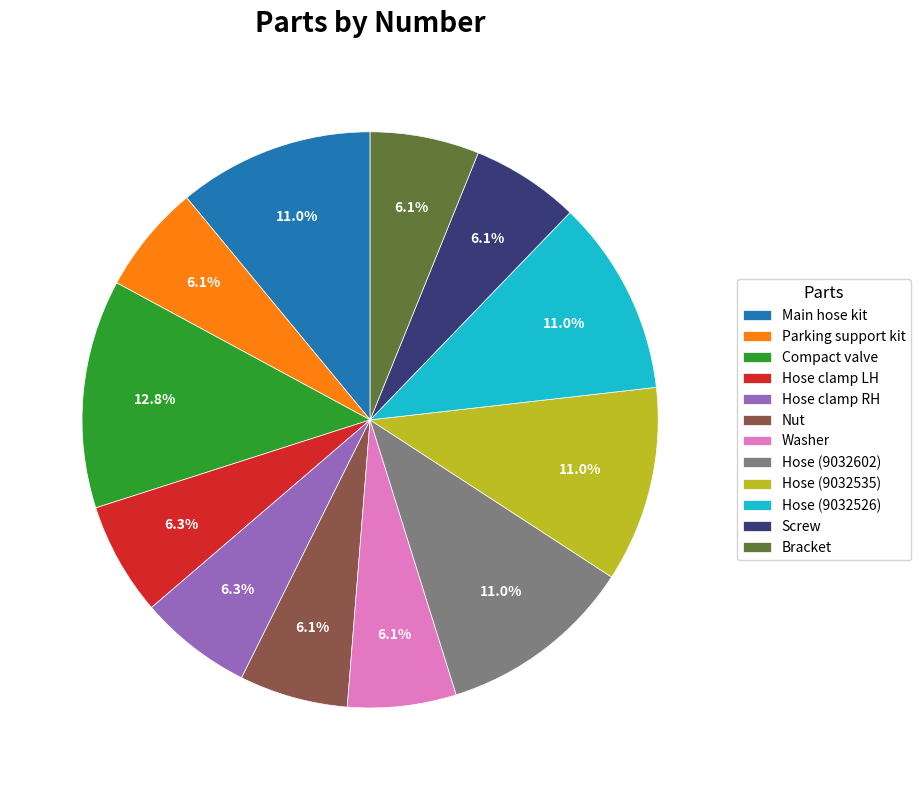

What is the ratio of the value at Screw to the value at Compact valve?

0.5